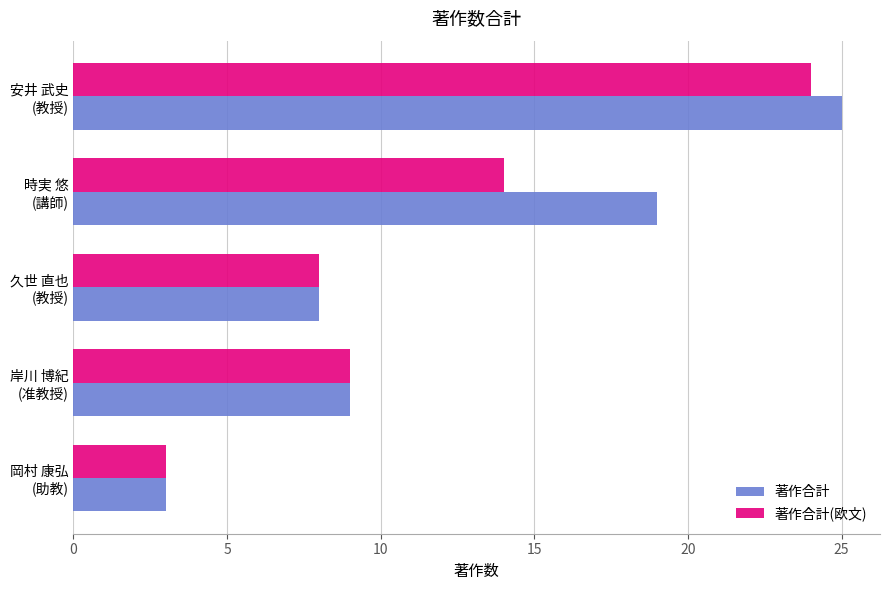

What is the difference between the second highest and second lowest values in the 著作合計(欧文) series?

6